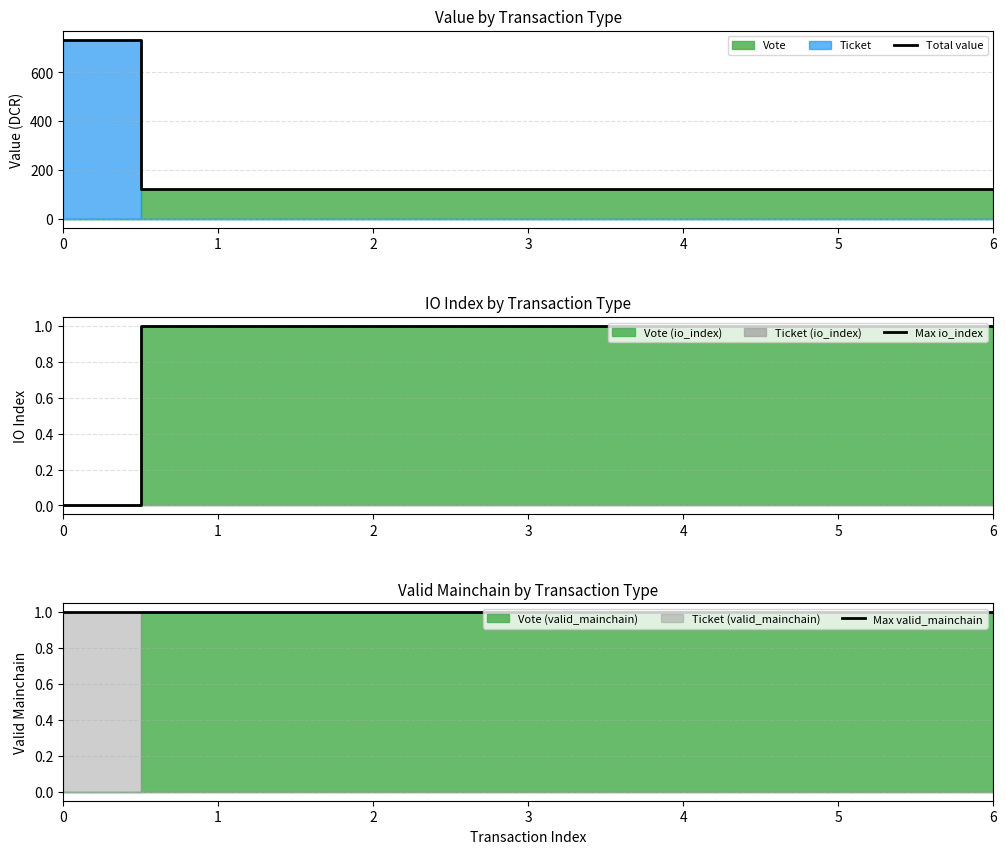

Count the number of categories in the chart.

7